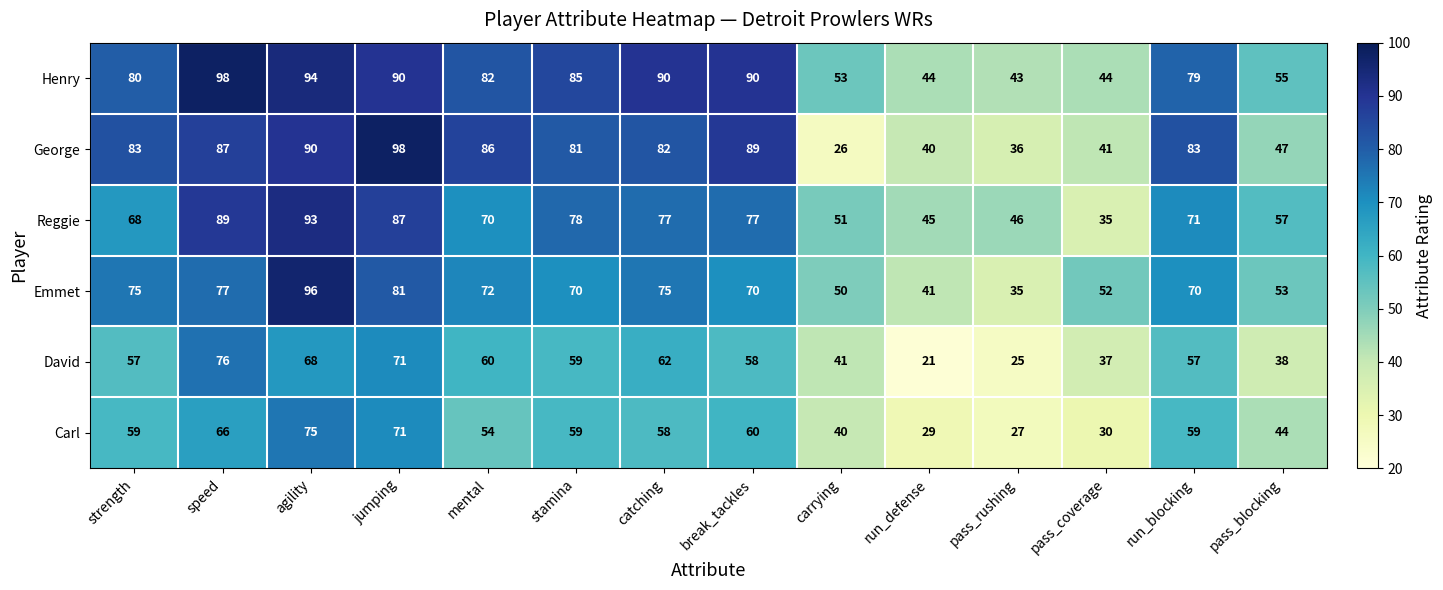

Which category has the lowest value across all series?

run_defense